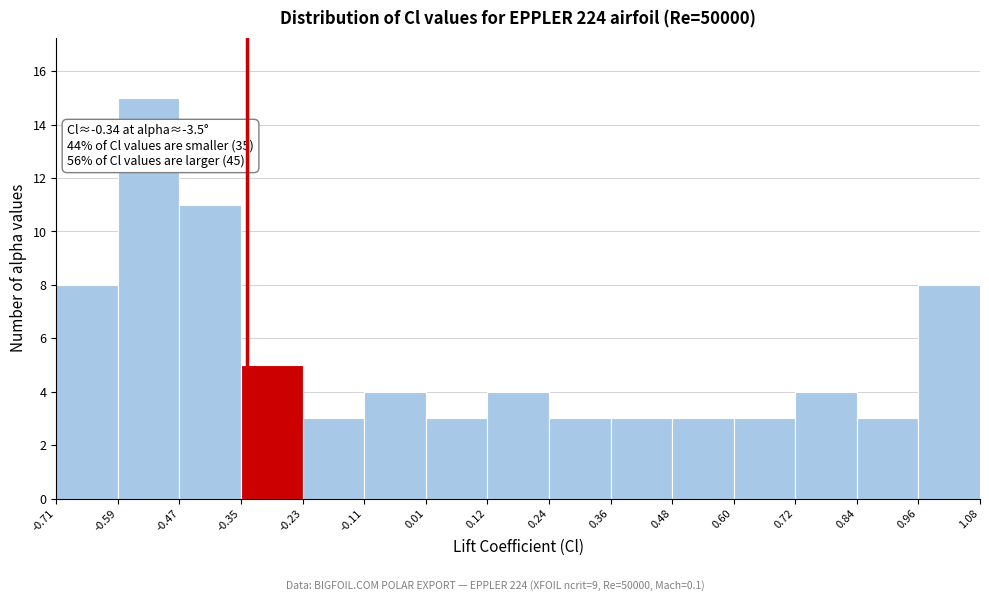

Which range on the x-axis has the tallest bar?

-0.59 to -0.47